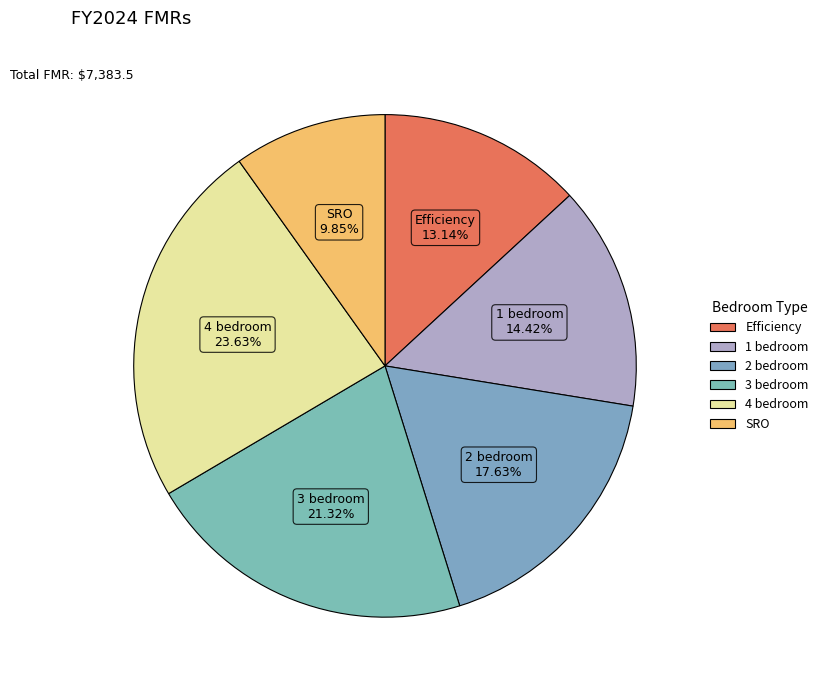

To the nearest percent, what is the combined percentage of 4 bedroom and Efficiency?

37%